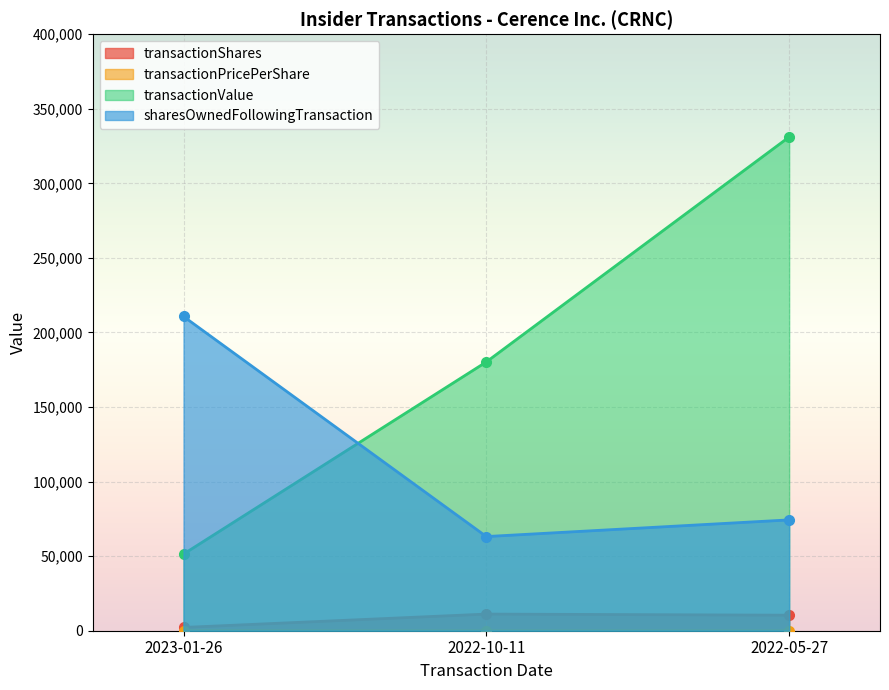

What value does the transactionShares series have at 2022-10-11?

11167.0